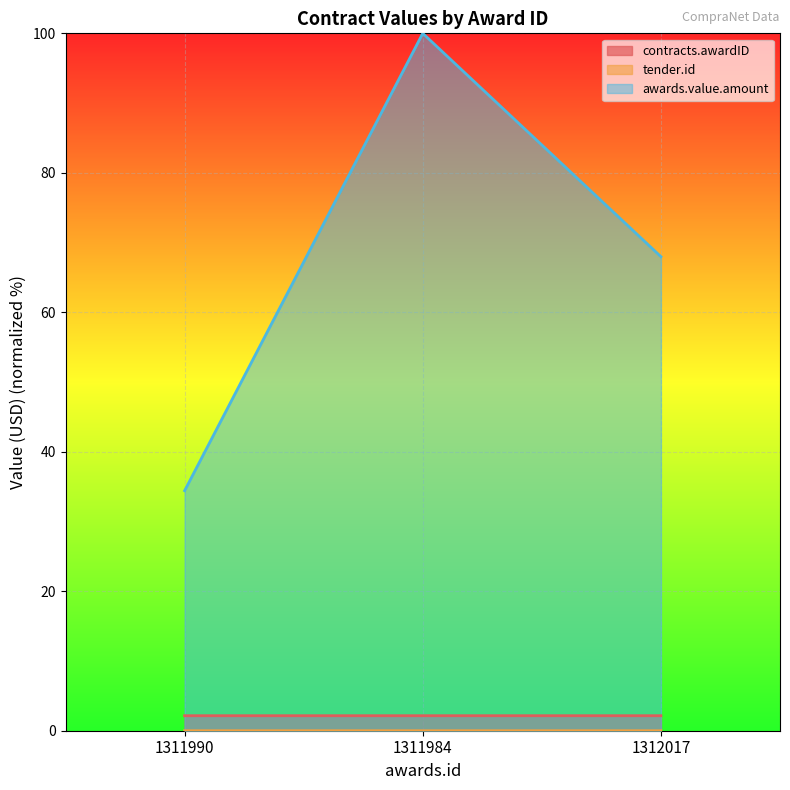

What is the total value across all series at 1311990?

36.6